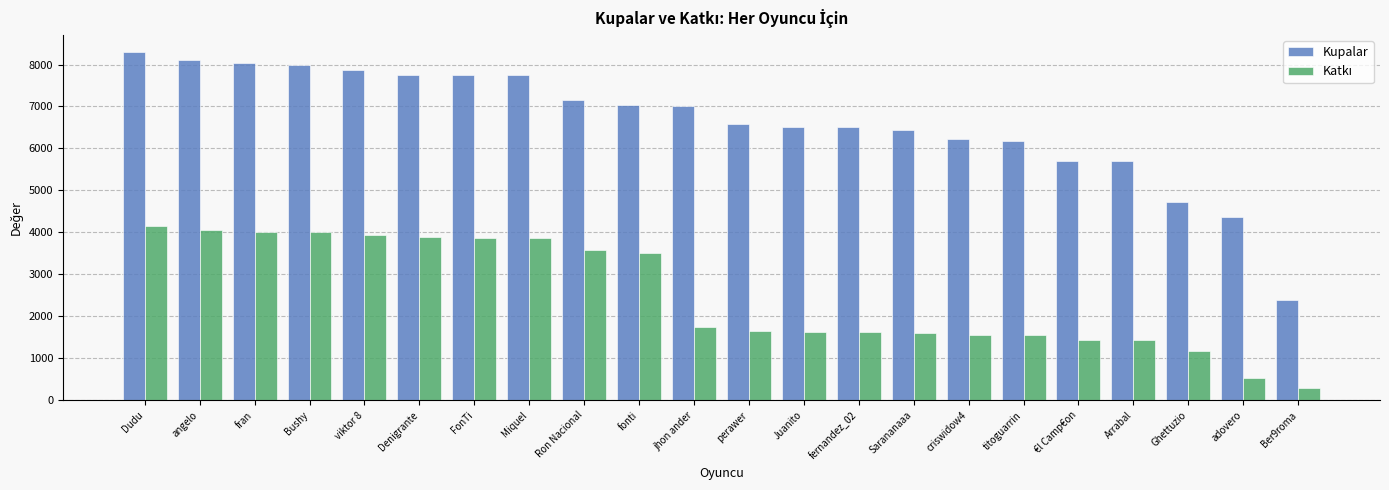

The value of Kupalar at jhon ander is 2463. True or false?

False